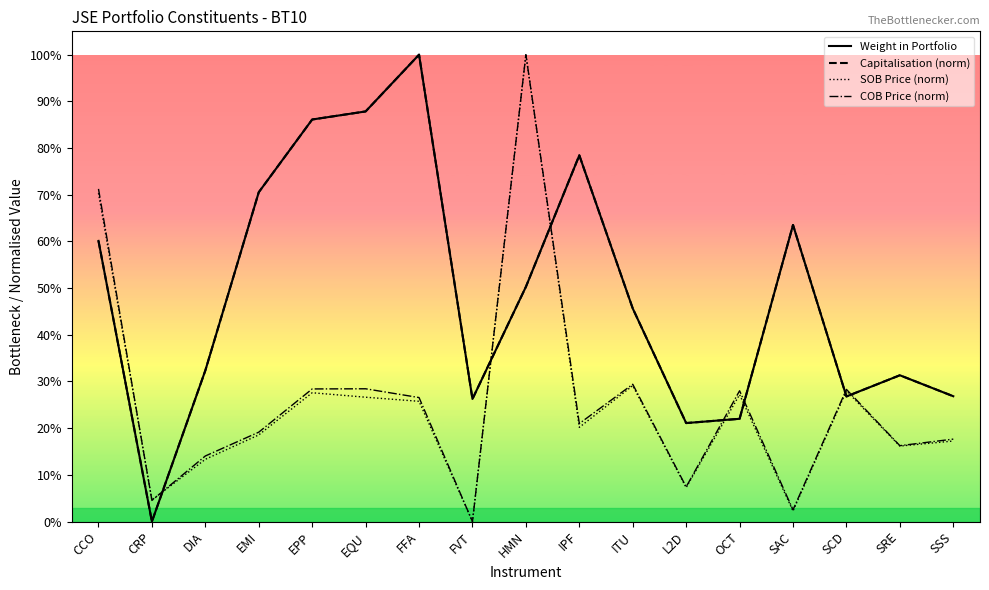

Where is the first local maximum for COB Price (norm)?

EQU